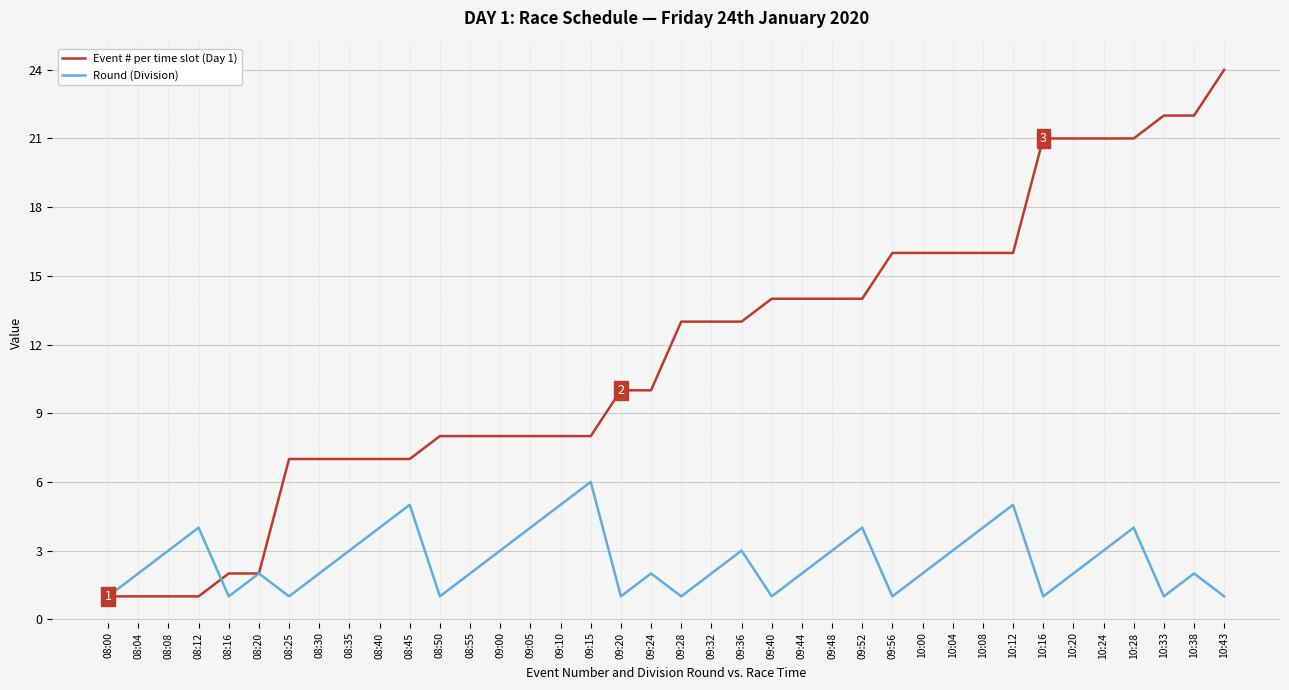

Which series ends up on top after the final intersection of Round (Division) and Event # per time slot (Day 1)?

Event # per time slot (Day 1)